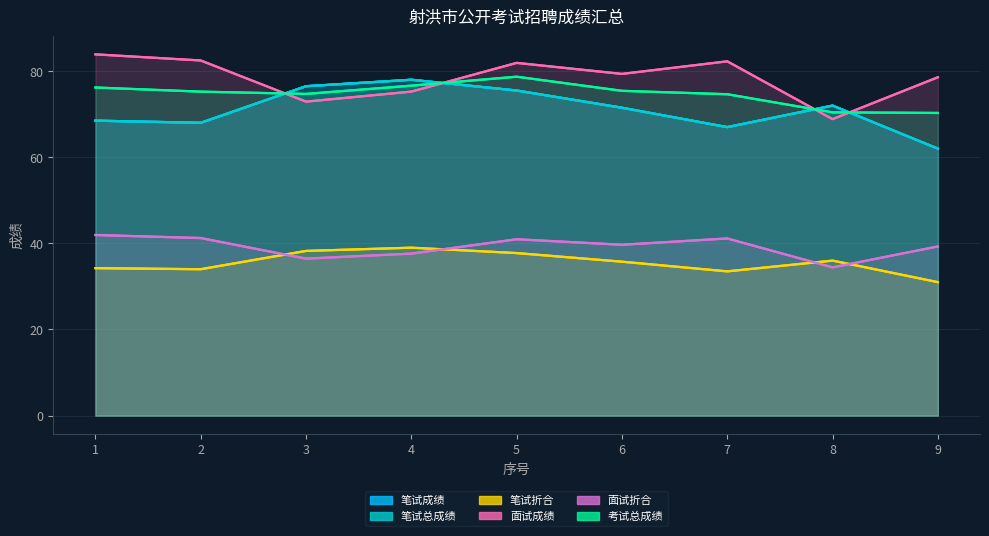

True or false: 面试成绩 has more than 1 points higher than both neighbors.

True